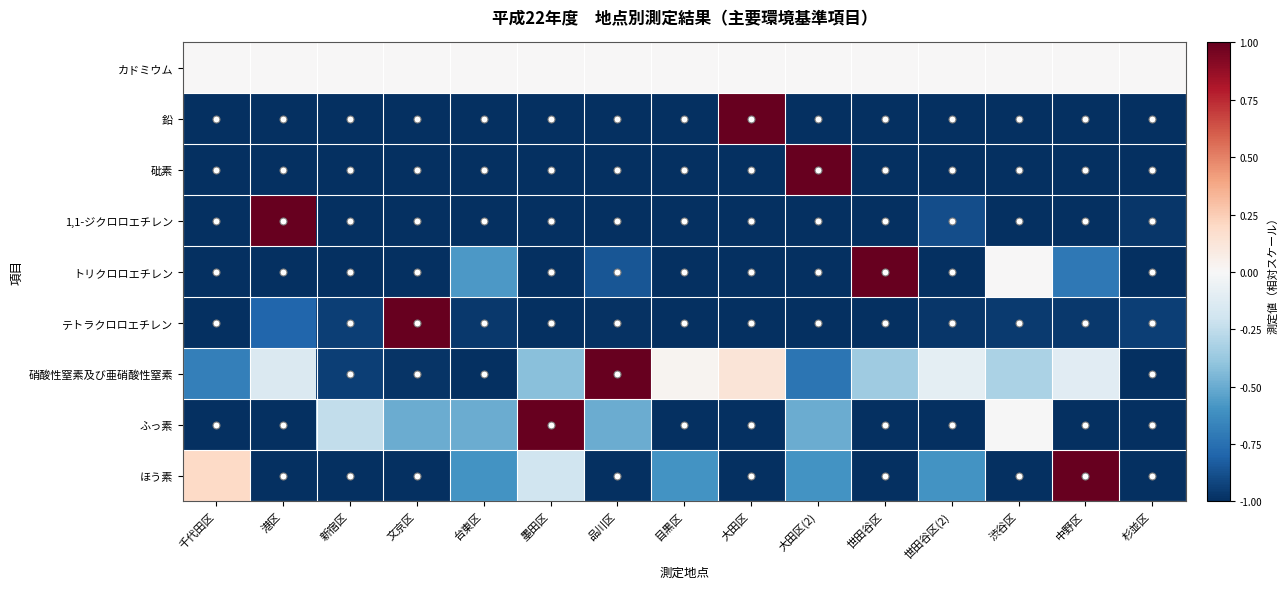

What is the difference between the highest and lowest values at 千代田区?

1.2